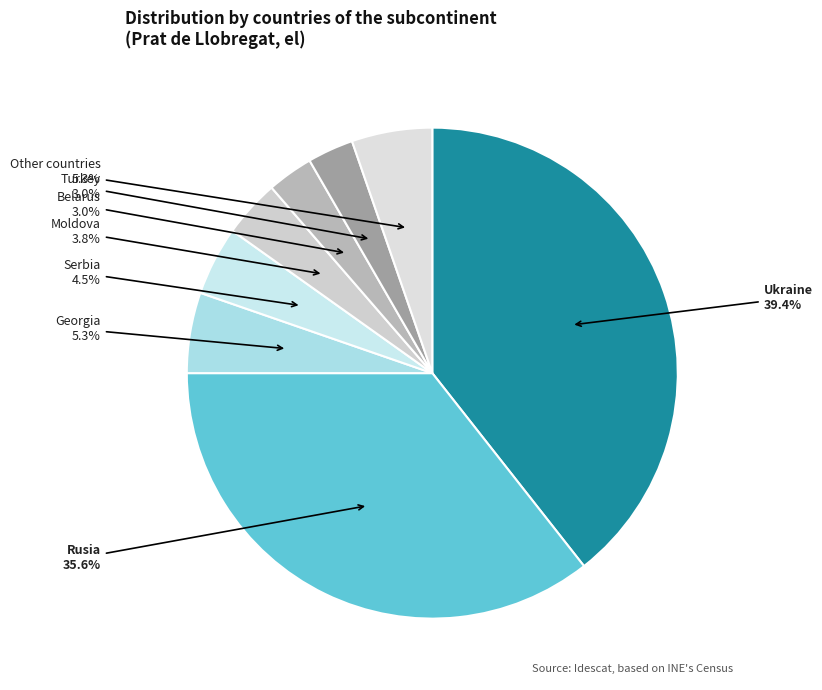

What is the ratio of the value at Belarus to the value at Moldova?

0.8